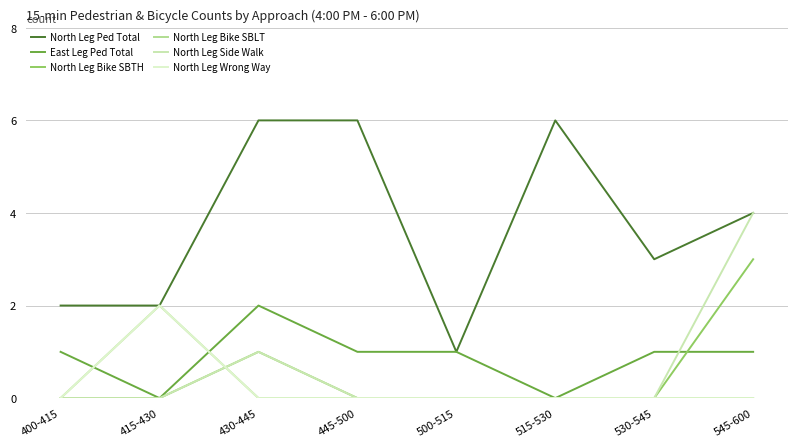

Is this an area chart (filled region under the line)?

No